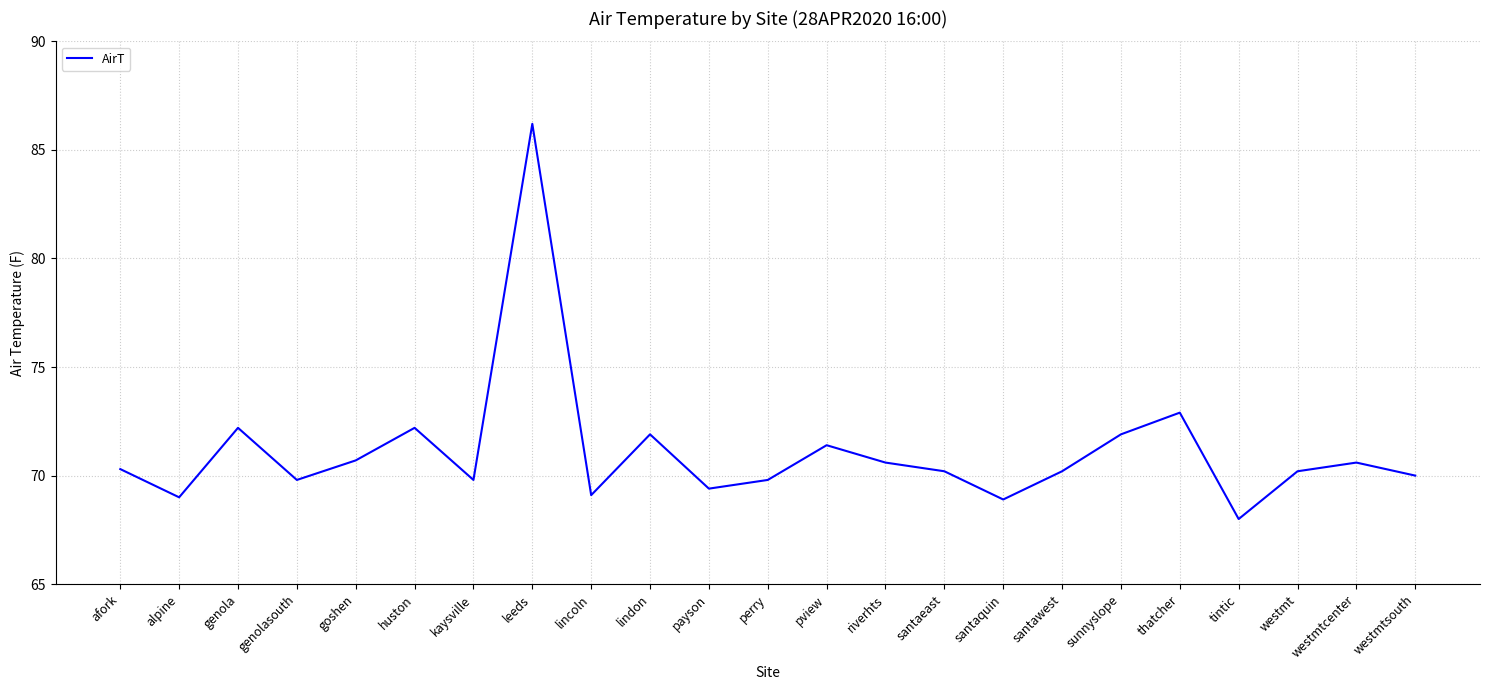

At which category does the chart reach its minimum across all series?

tintic